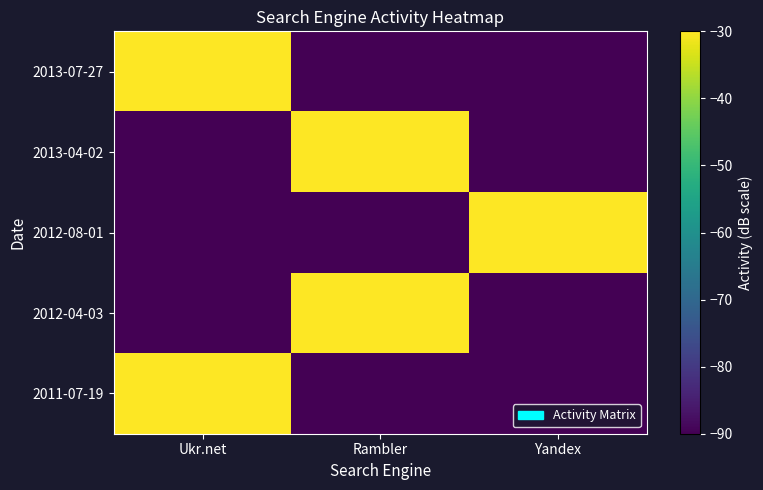

What is the difference between the highest and lowest values at Yandex?

60